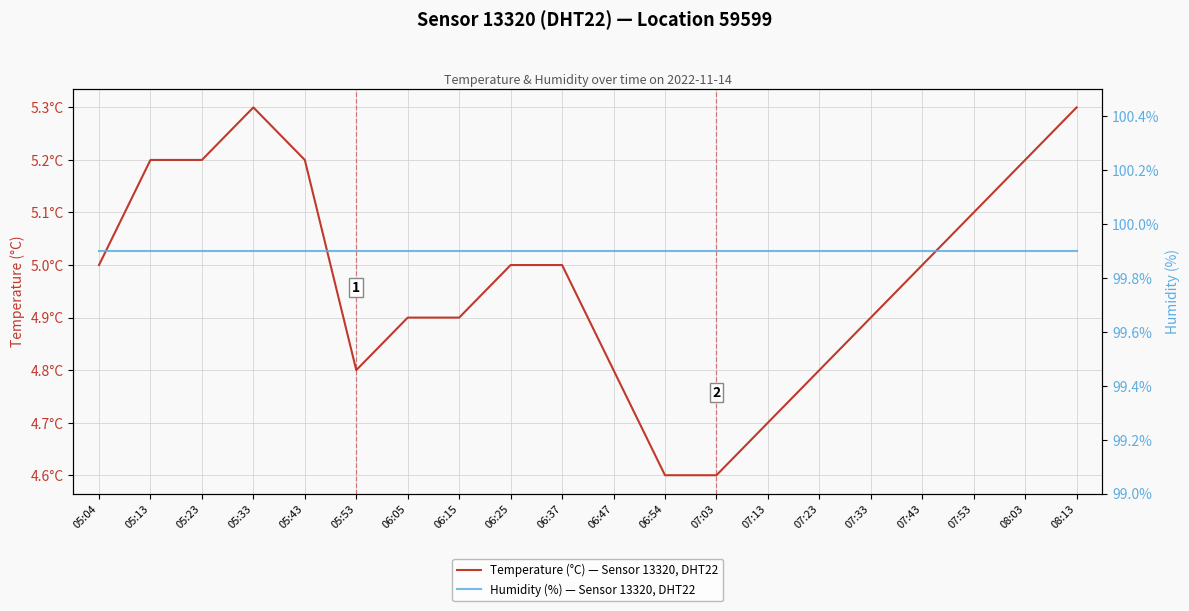

What is the maximum value shown in the chart?

99.9